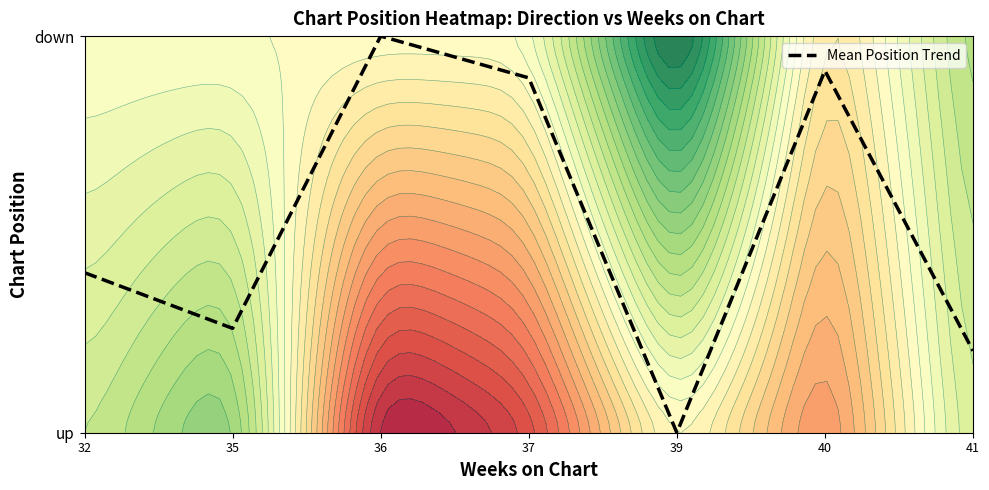

Count the number of categories in the chart.

7